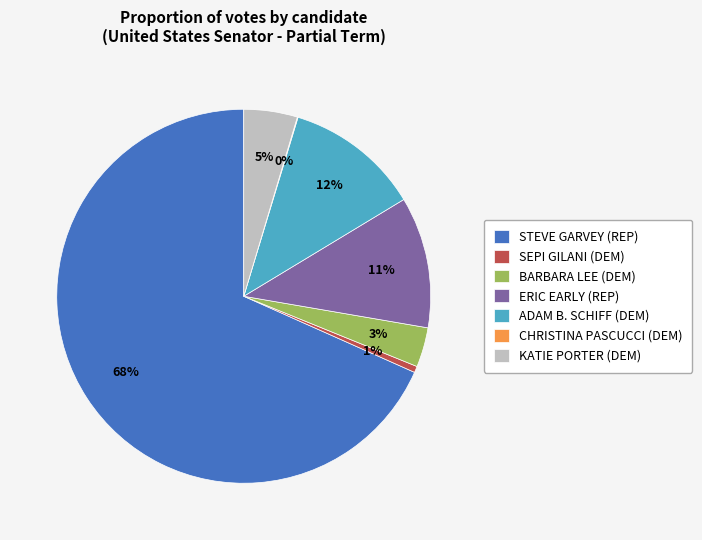

Is the sum of BARBARA LEE (DEM) and SEPI GILANI (DEM) greater than half?

No